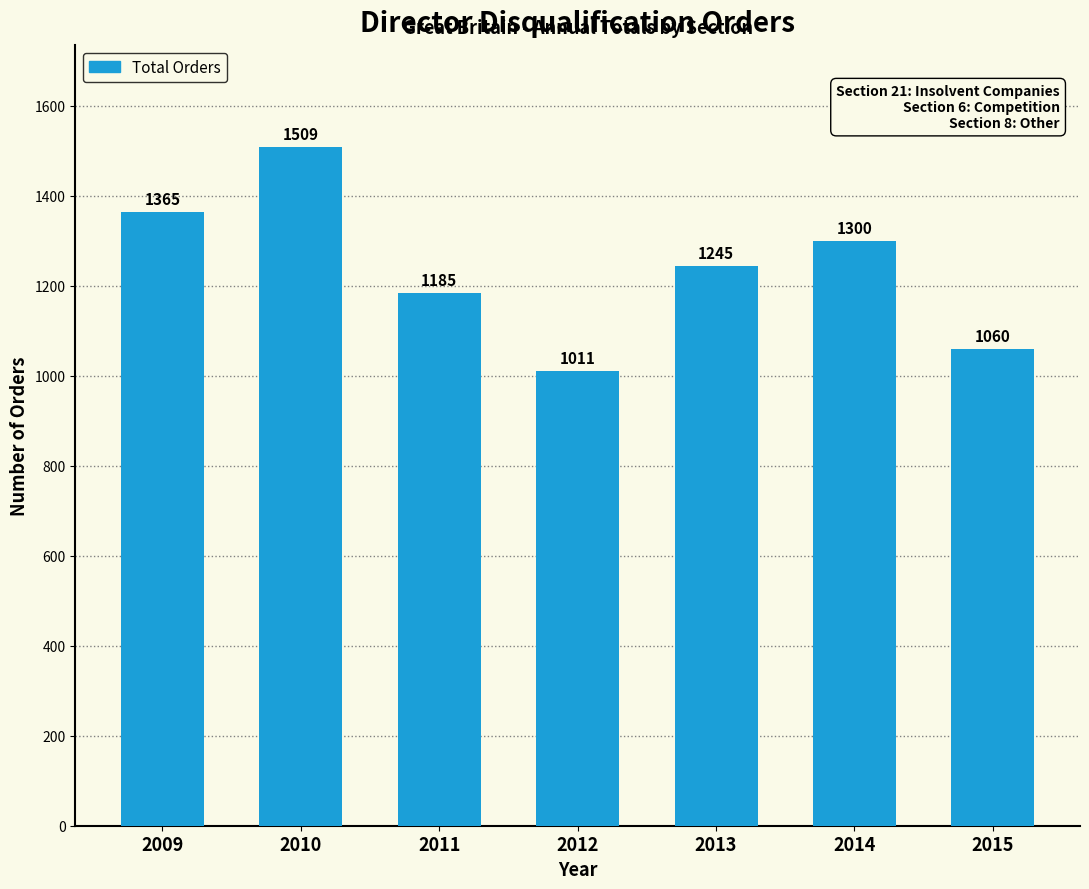

How many values are below 1245?

3